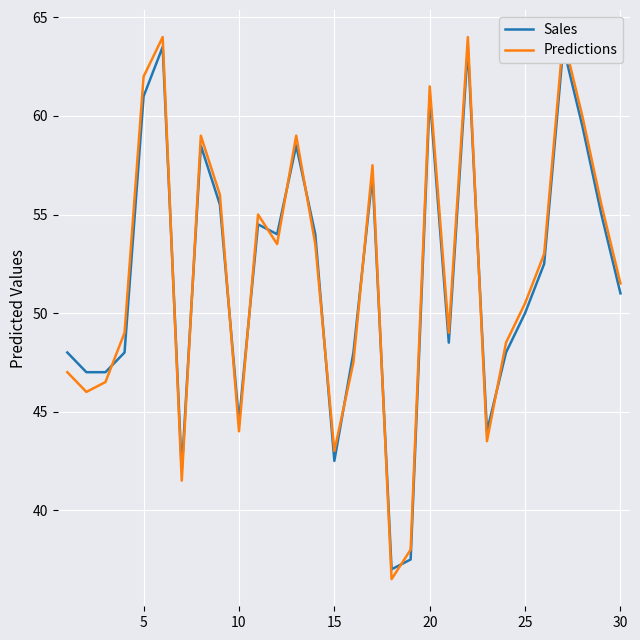

In Sales, how many points are lower than both neighbors (excluding endpoints)?

7